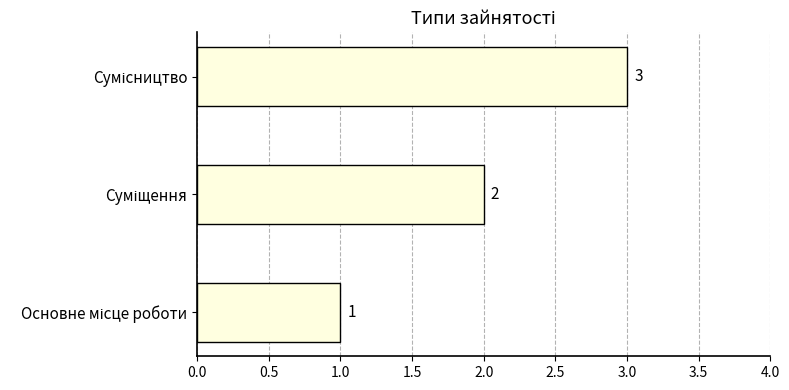

What is the greatest value displayed?

3